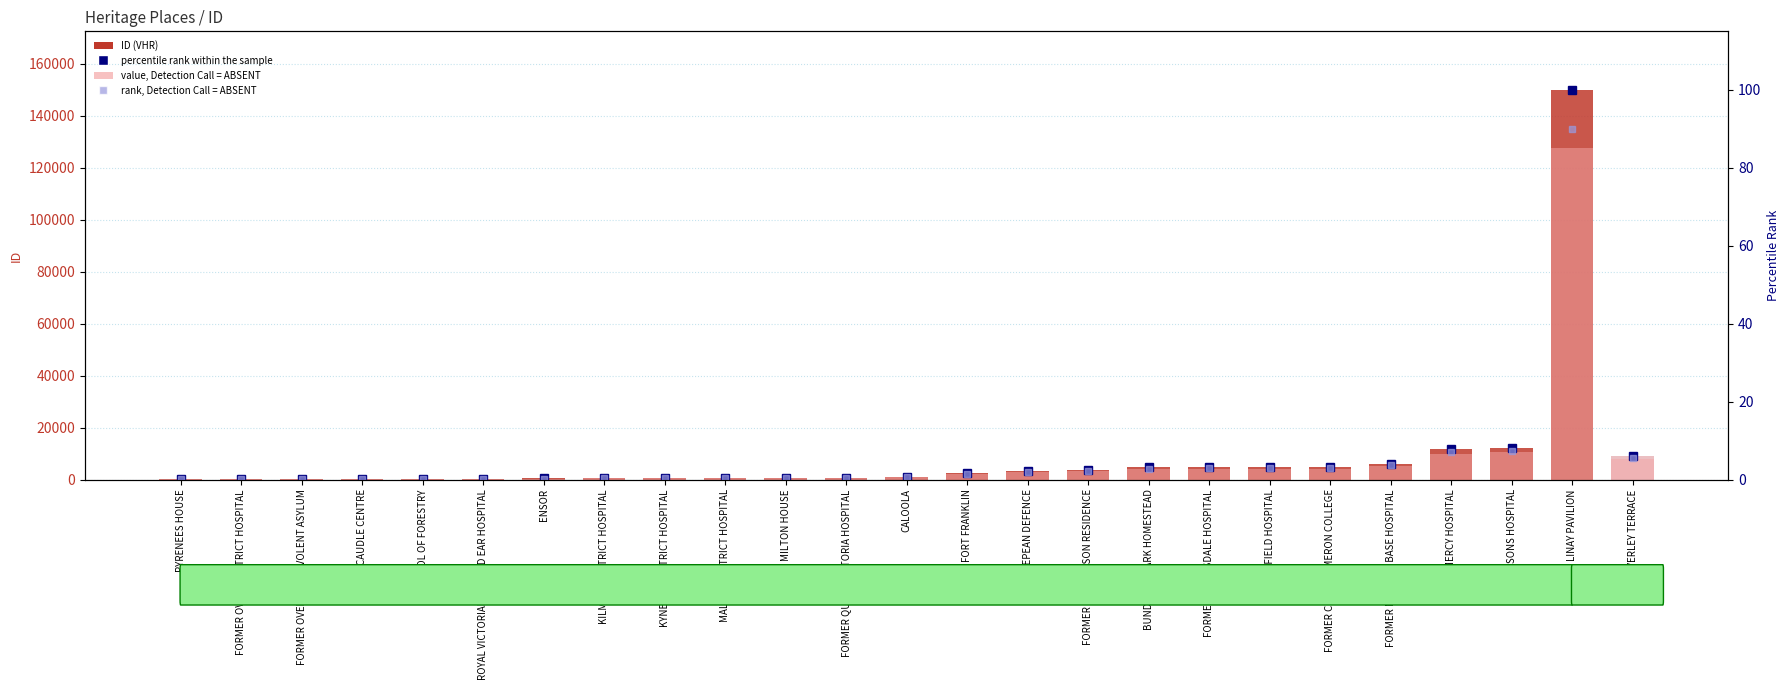

At which label does percentile rank within the sample reach its peak?

LINAY PAVILION